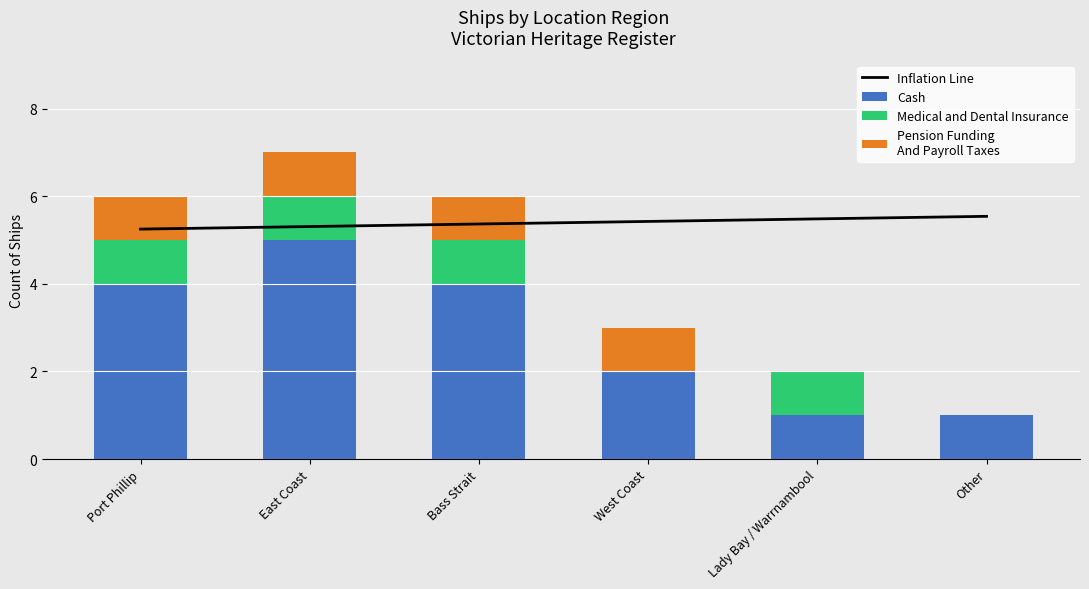

Reading left to right, list all the values displayed in this chart.

Inflation Line: 5.2	5.3	5.4	5.4	5.5	5.5
Cash: 4.0	5.0	4.0	2.0	1.0	1.0
Medical and Dental Insurance: 1.0	1.0	1.0	0.0	1.0	0.0
Pension Funding
And Payroll Taxes: 1.0	1.0	1.0	1.0	0.0	0.0